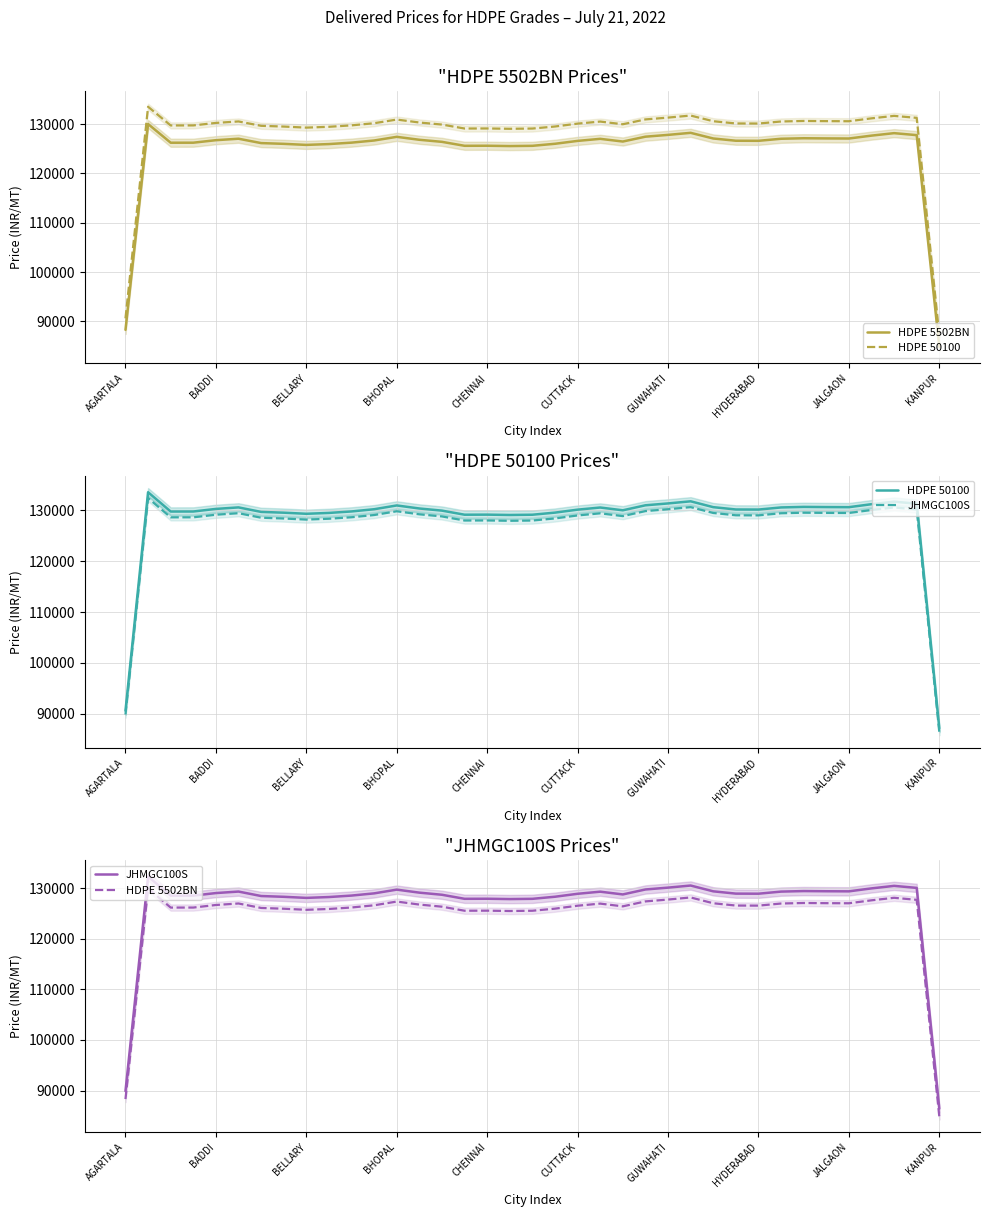

What is the label of the 12th point from the left?

11